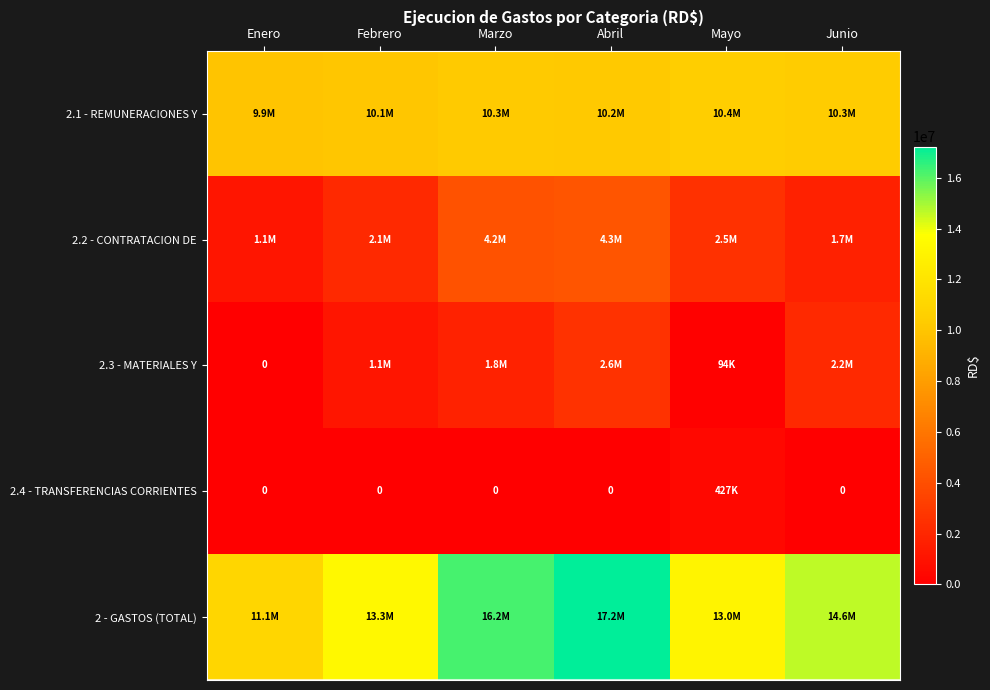

At which label is 2.4 - TRANSFERENCIAS CORRIENTES closest to 213260?

Enero